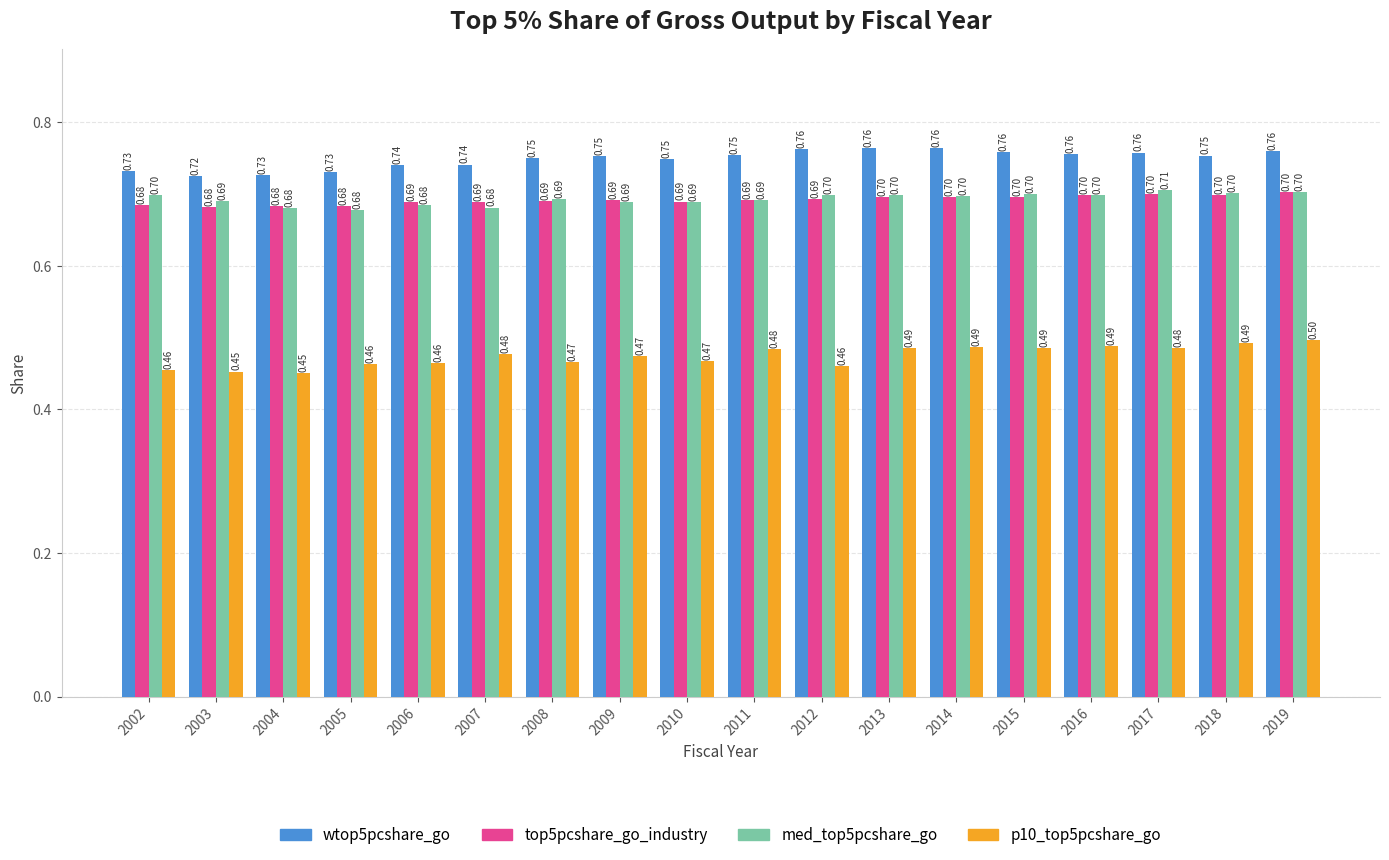

What is the sum of all top5pcshare_go_industry values?

12.4